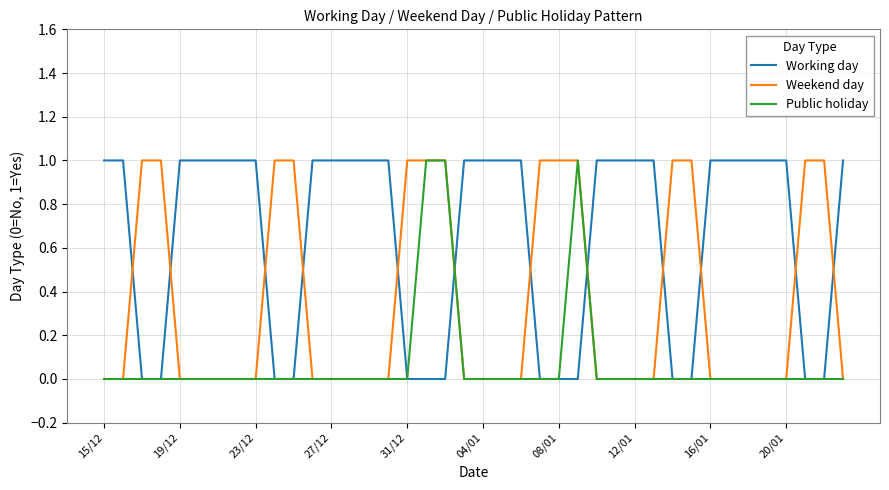

Rank the series by their average value, from lowest to highest.

Public holiday, Weekend day, Working day